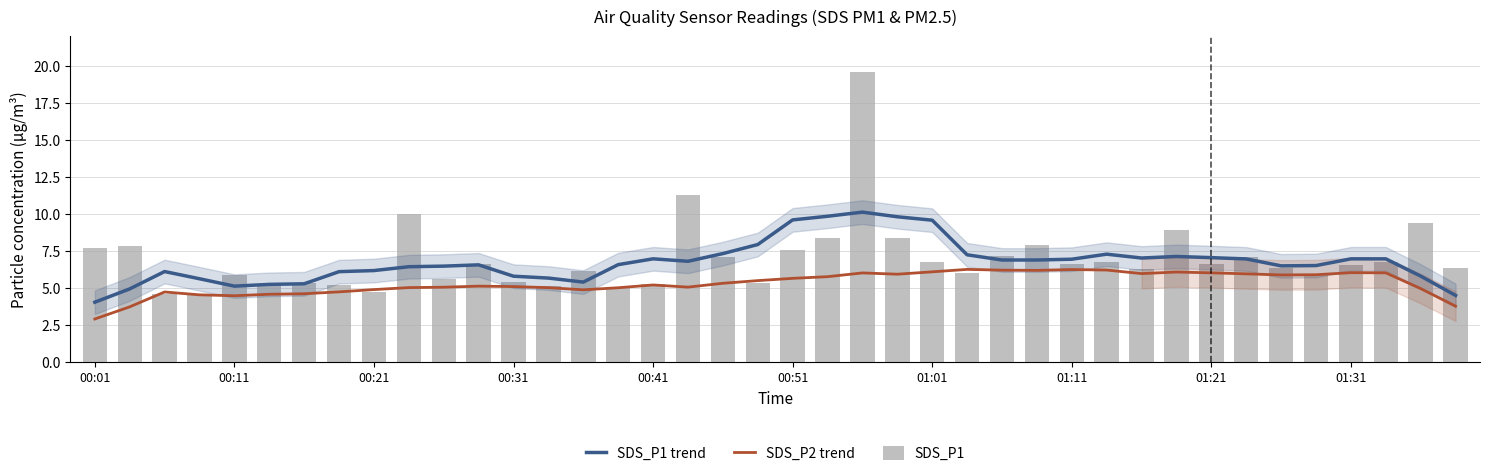

What is the value of the SDS_P1 trend bar at the 14th from the left?

5.6